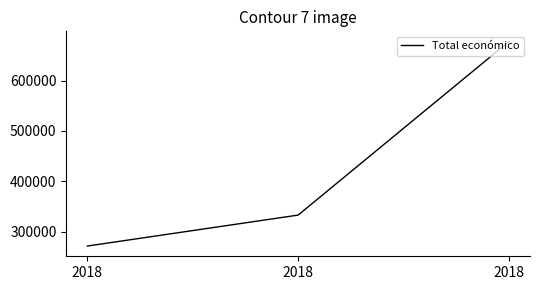

Which label corresponds to the largest value in the chart?

2018